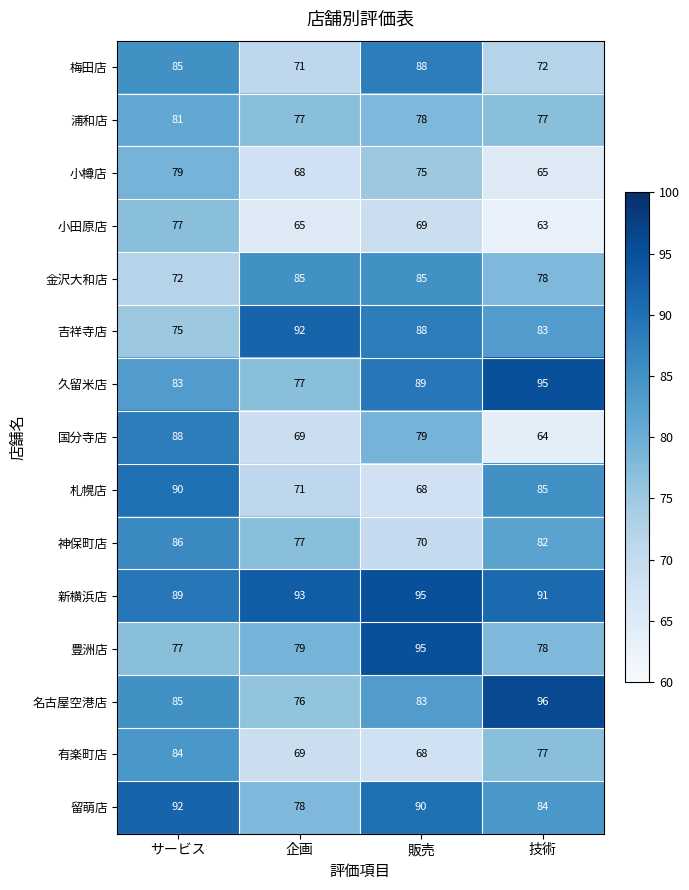

At which label does 小田原店 reach its minimum?

技術